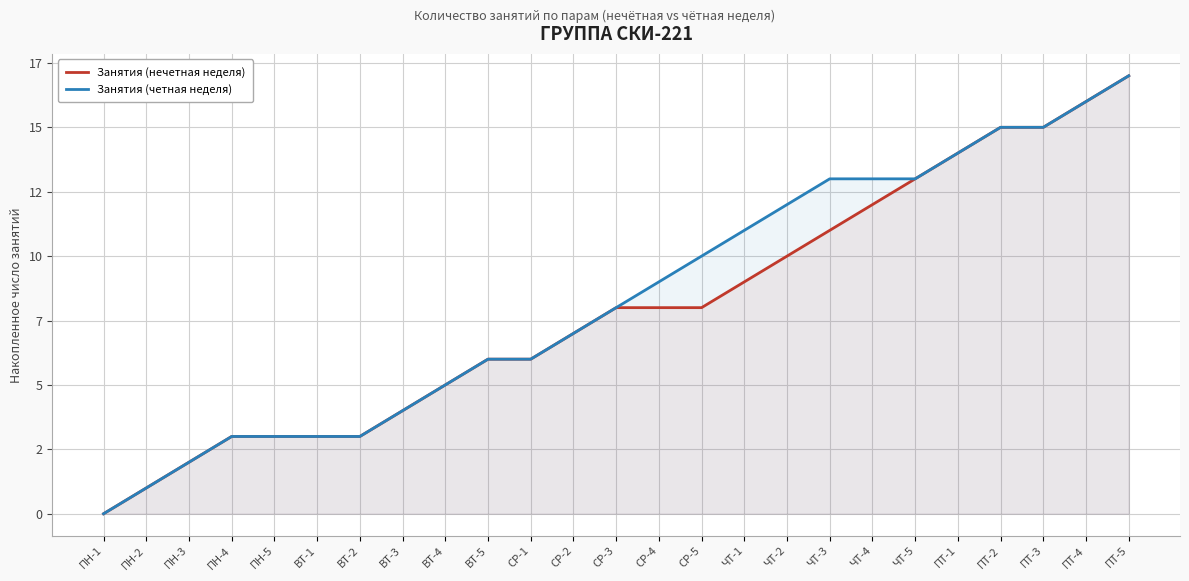

What is the total value across all series at СР-3?

16